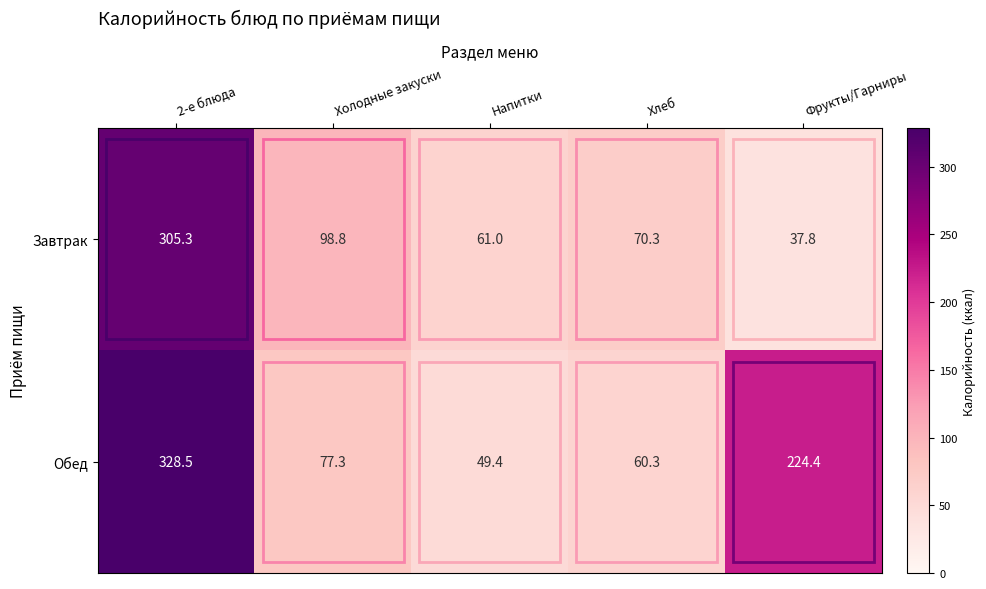

What is the difference between the second highest and minimum values in the Завтрак series?

61.0